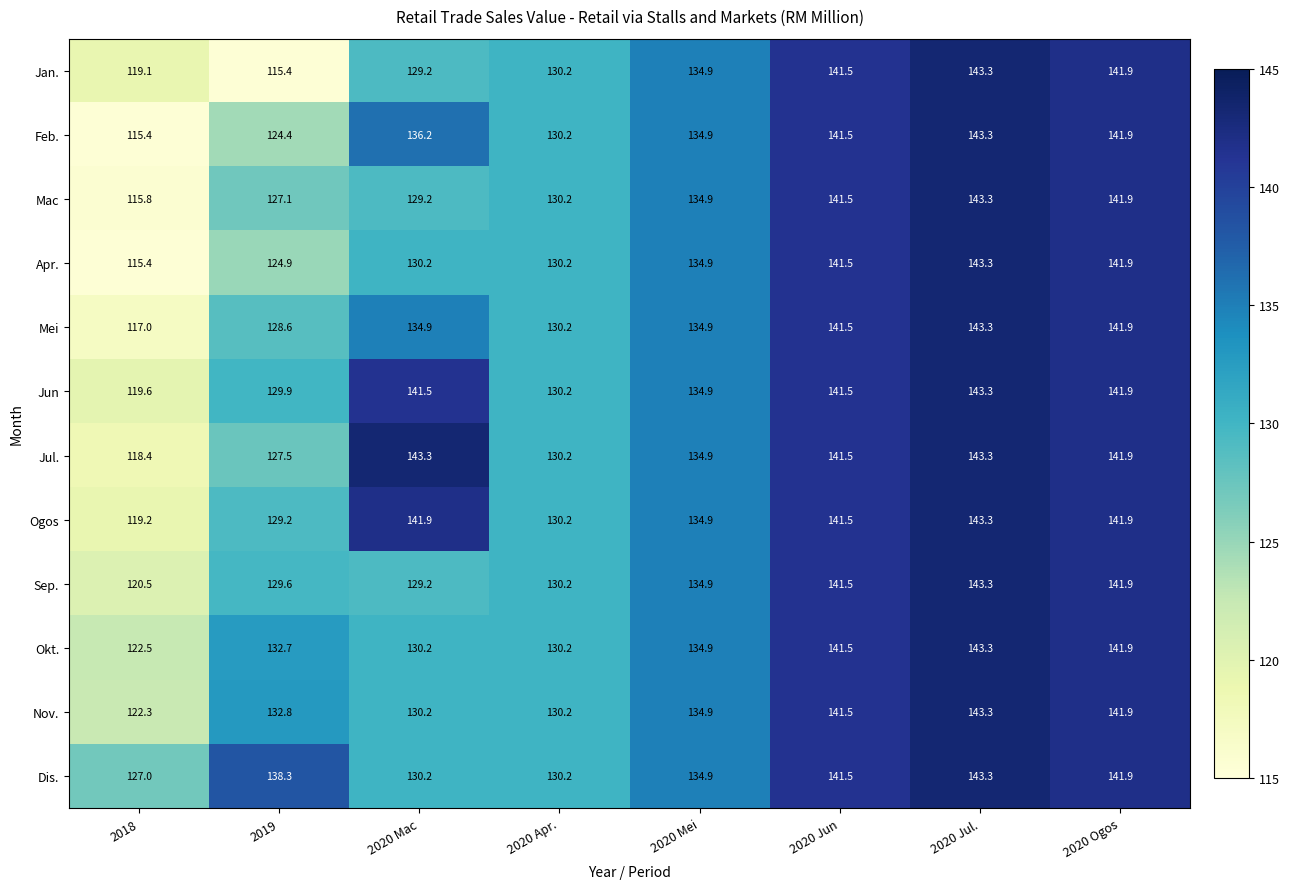

What is the difference between the highest and lowest values at 2019?

22.9